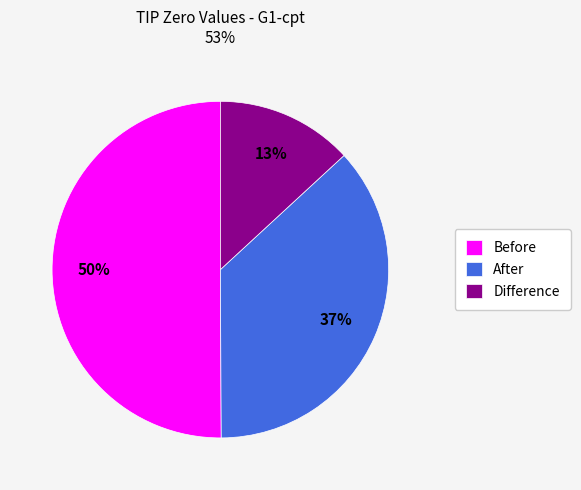

Is the sum of Before and After greater than half?

Yes